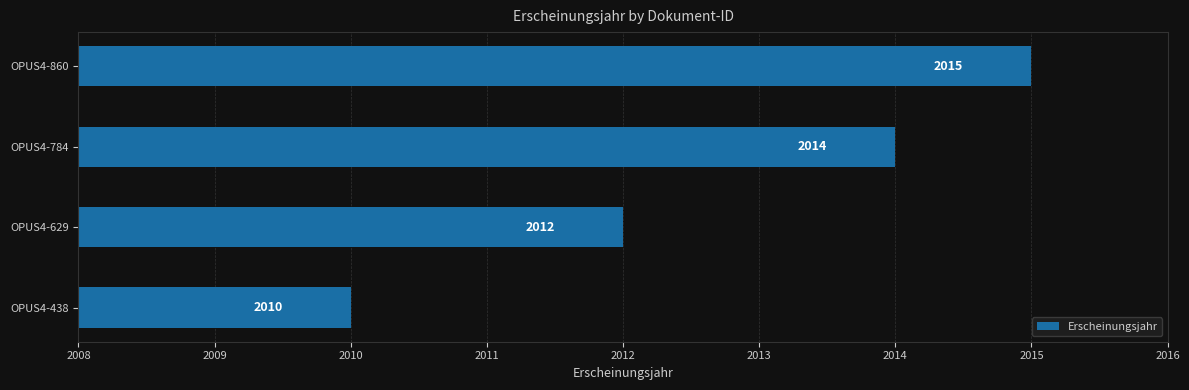

Which has a higher value, OPUS4-784 or OPUS4-438?

OPUS4-784